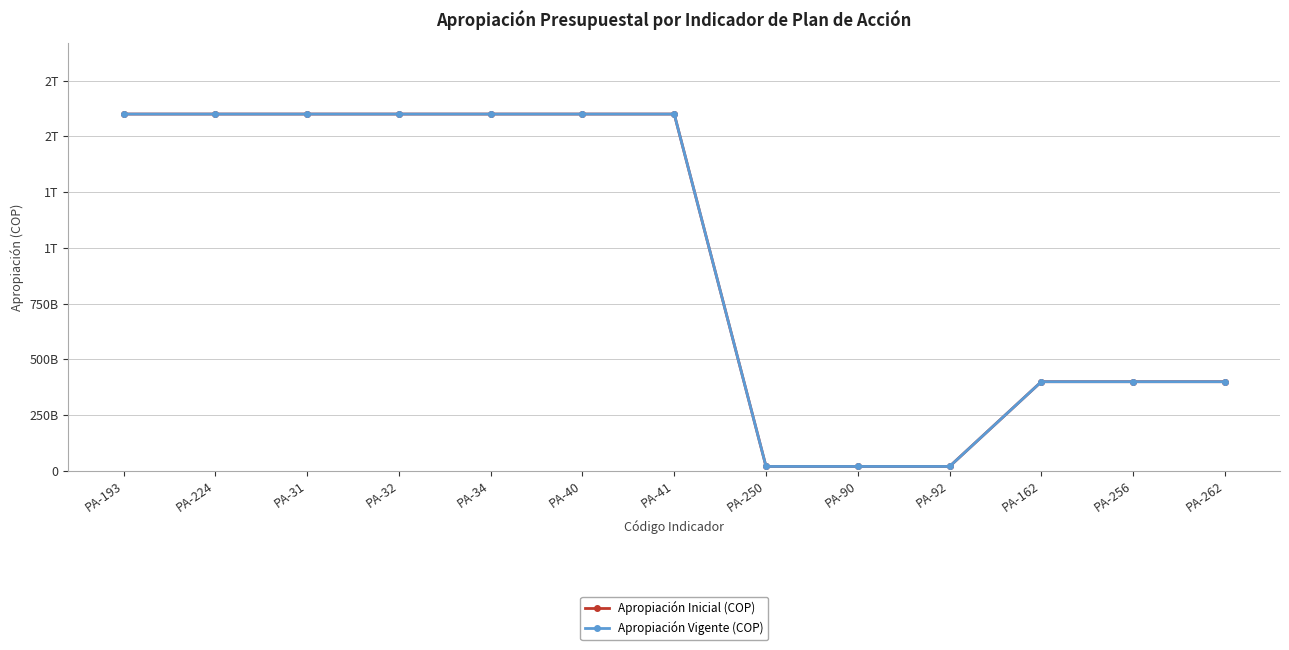

Does the chart have visible grid lines?

Yes